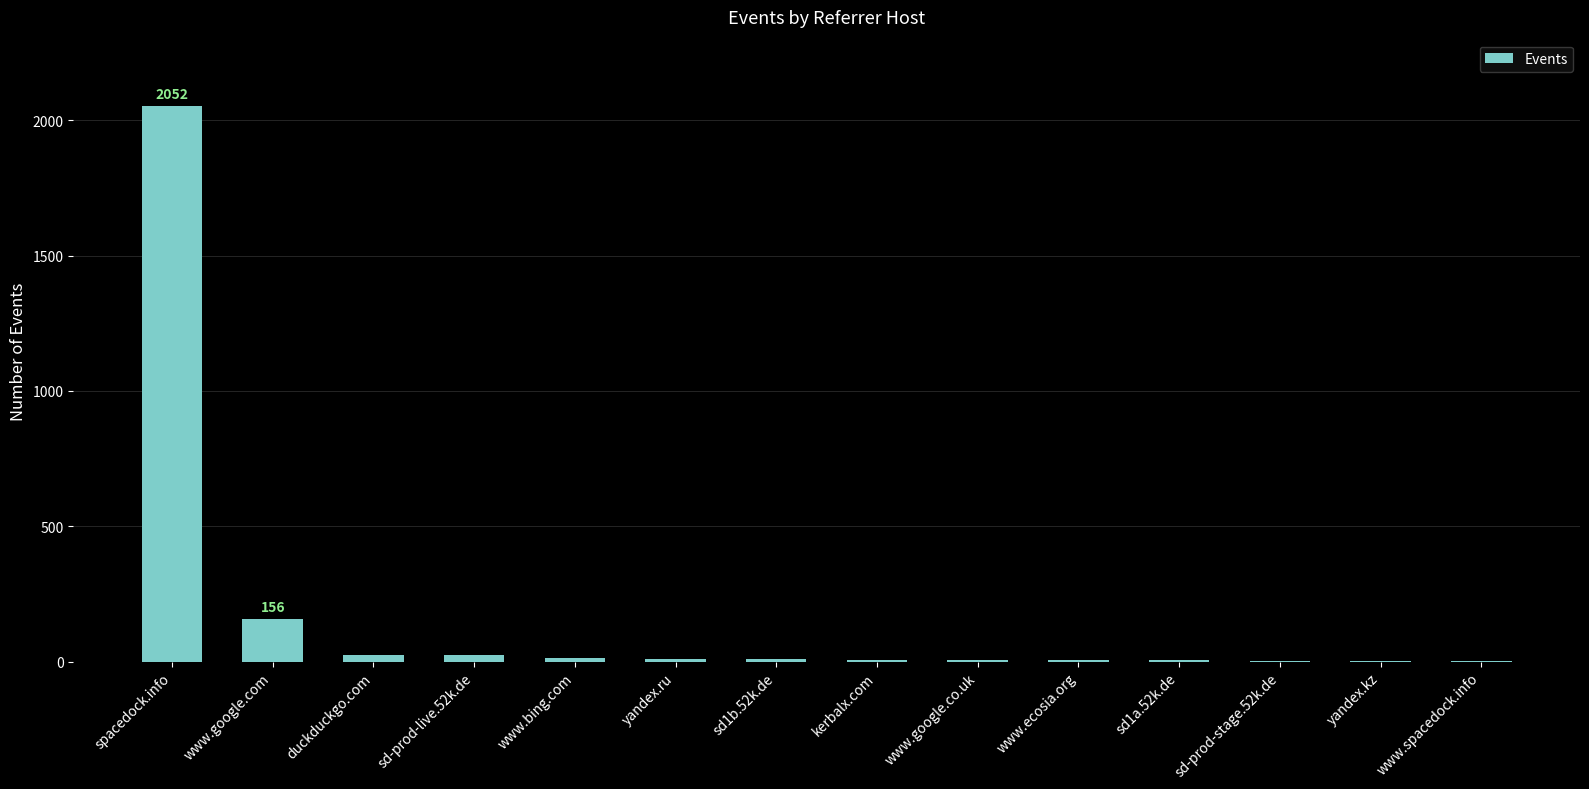

What is the change in value from sd1b.52k.de to kerbalx.com?

-1